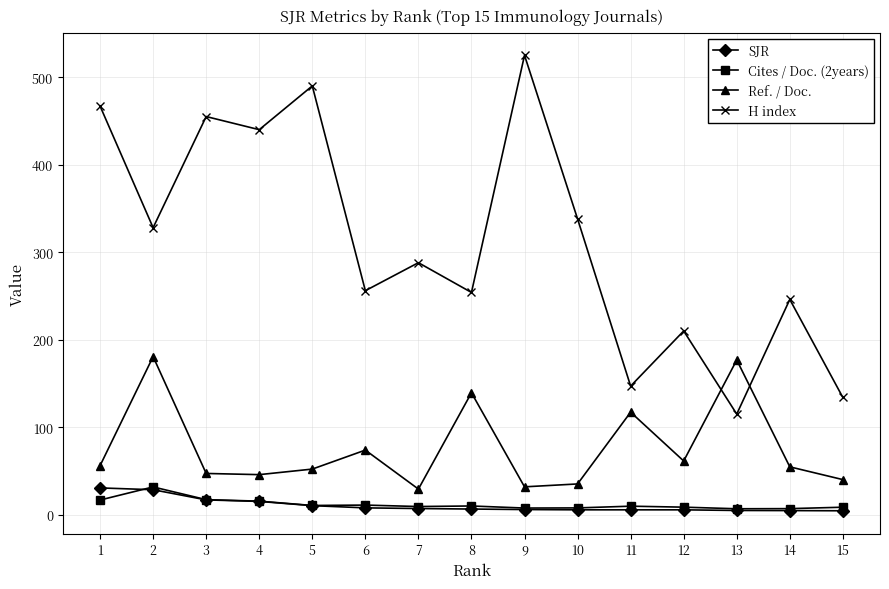

Where is the first local maximum for H index?

3